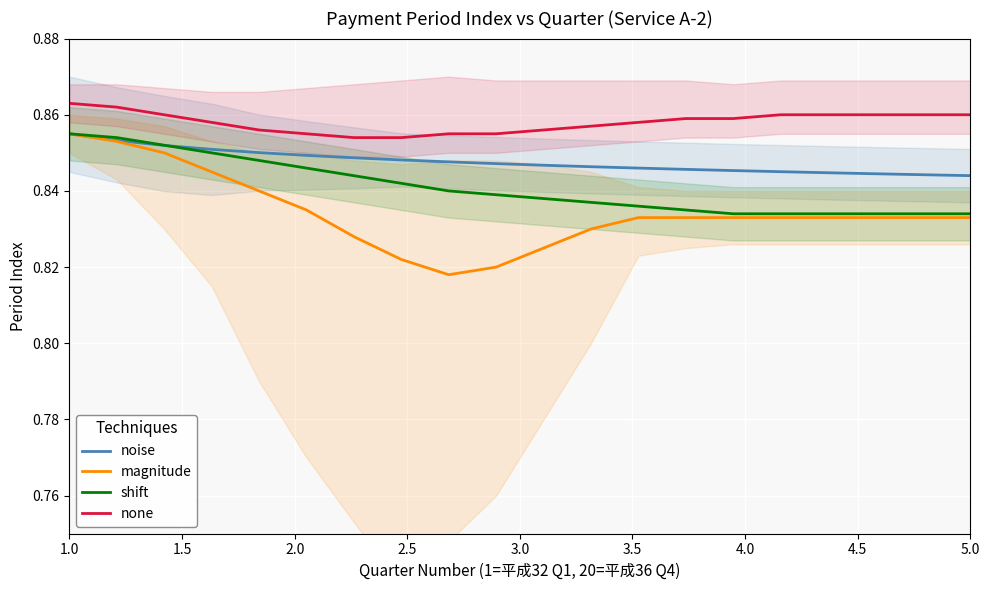

At how many categories does at least one series exceed 0?

20